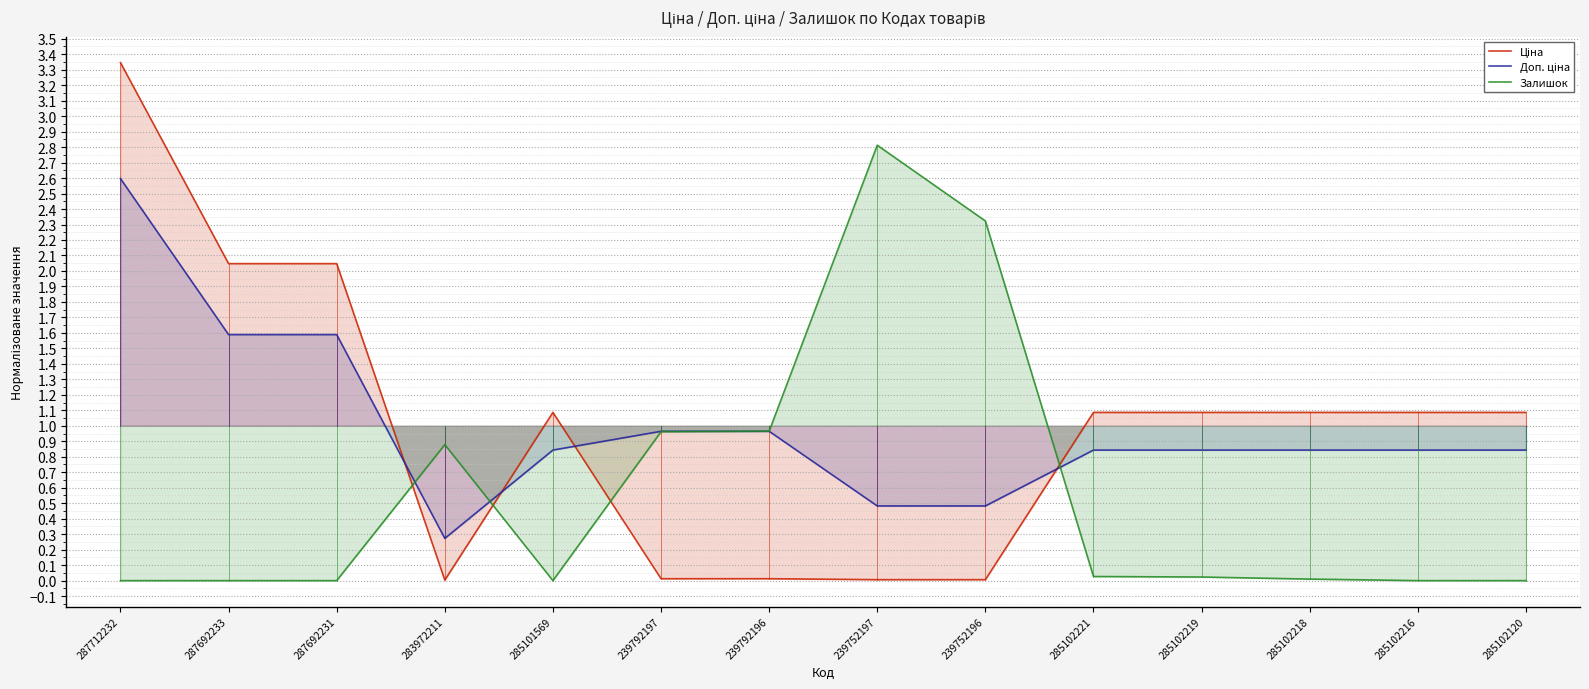

Between which two adjacent categories do Доп. ціна and Ціна first intersect?

287692231 and 283972211